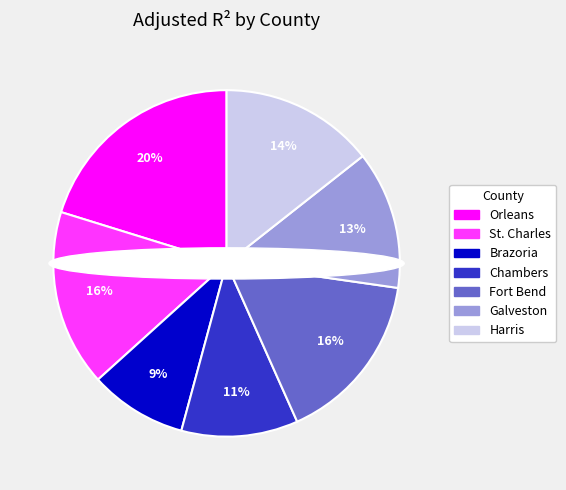

Is there any slice that represents more than half of the pie?

No